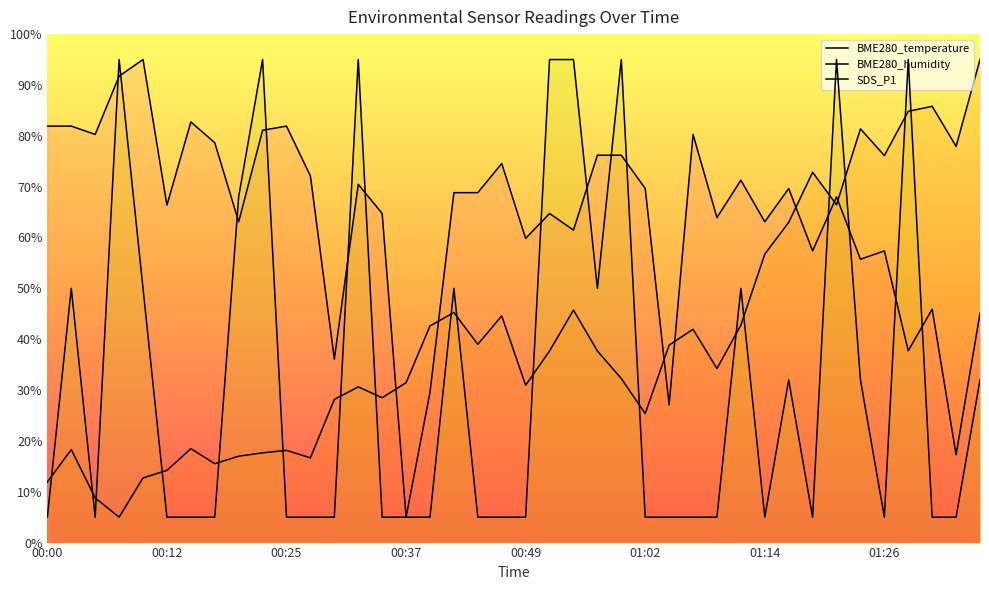

What is the greatest value displayed?

95.0